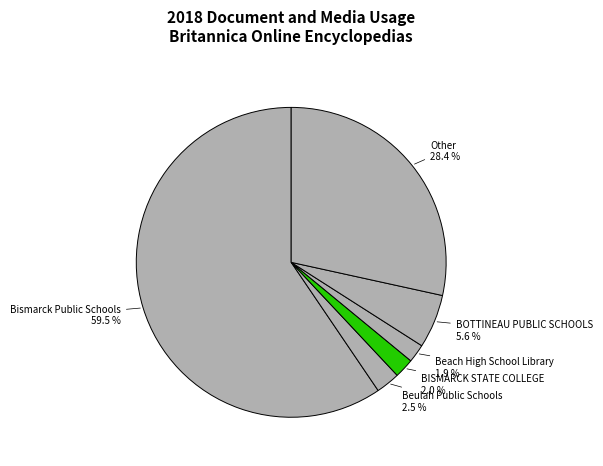

Does any single category account for the majority?

Yes